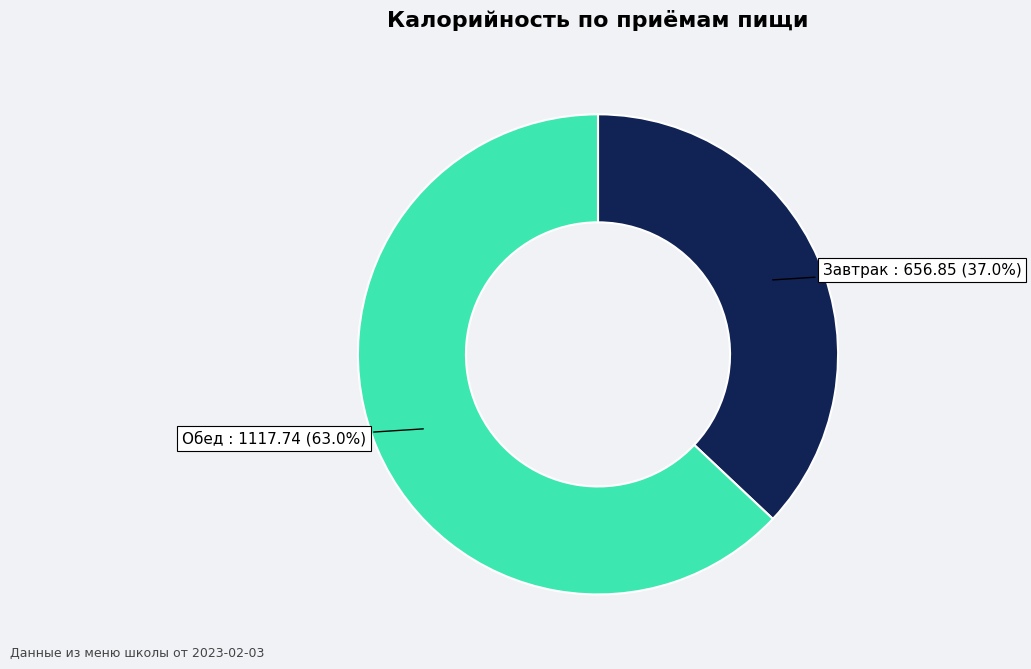

How many segments does this pie chart have?

2